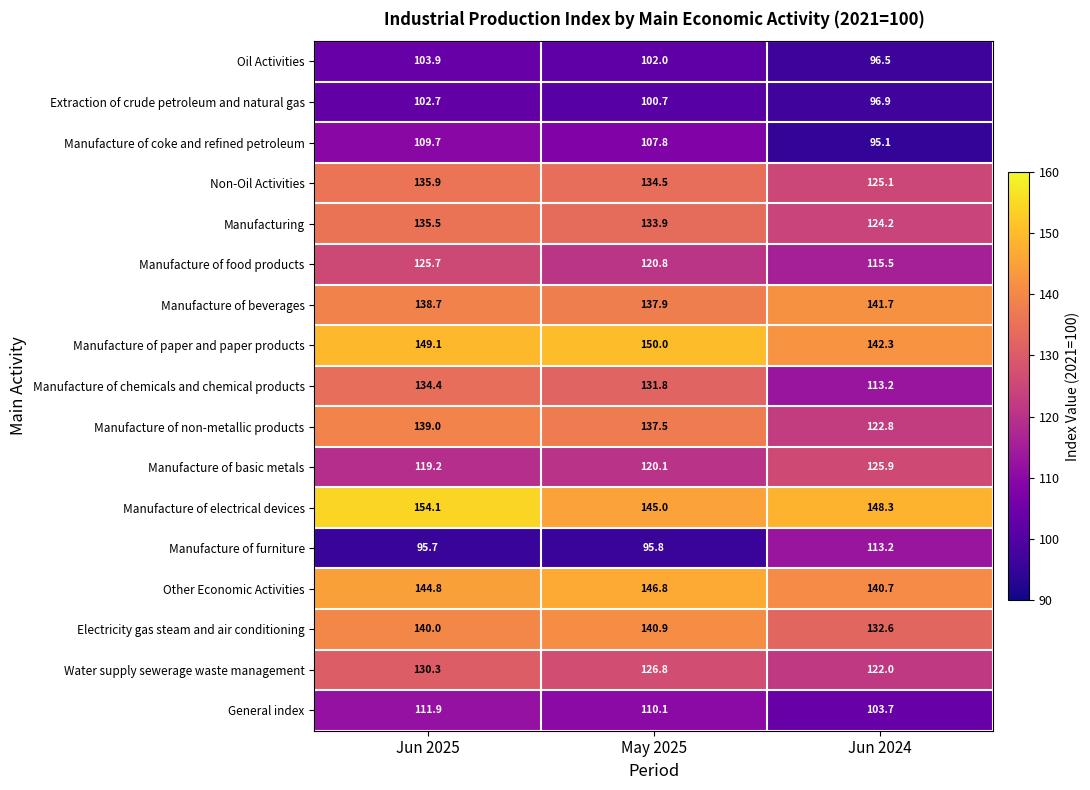

The Manufacture of paper and paper products series shows 150.0 at May 2025. True or false?

True